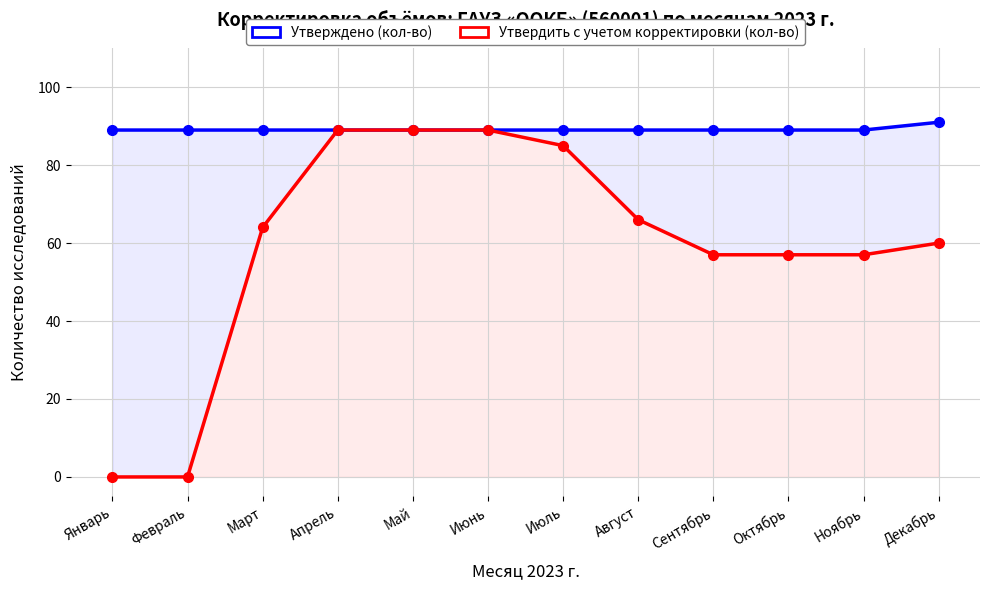

Which has a higher value, Май or Март?

Май